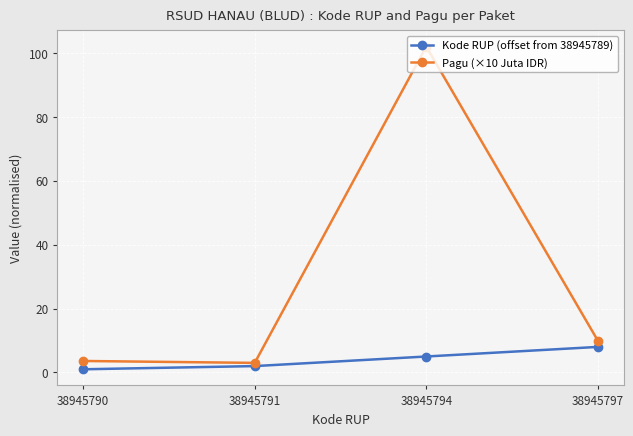

Which category has the lowest value in the Kode RUP (offset from 38945789) series?

38945790